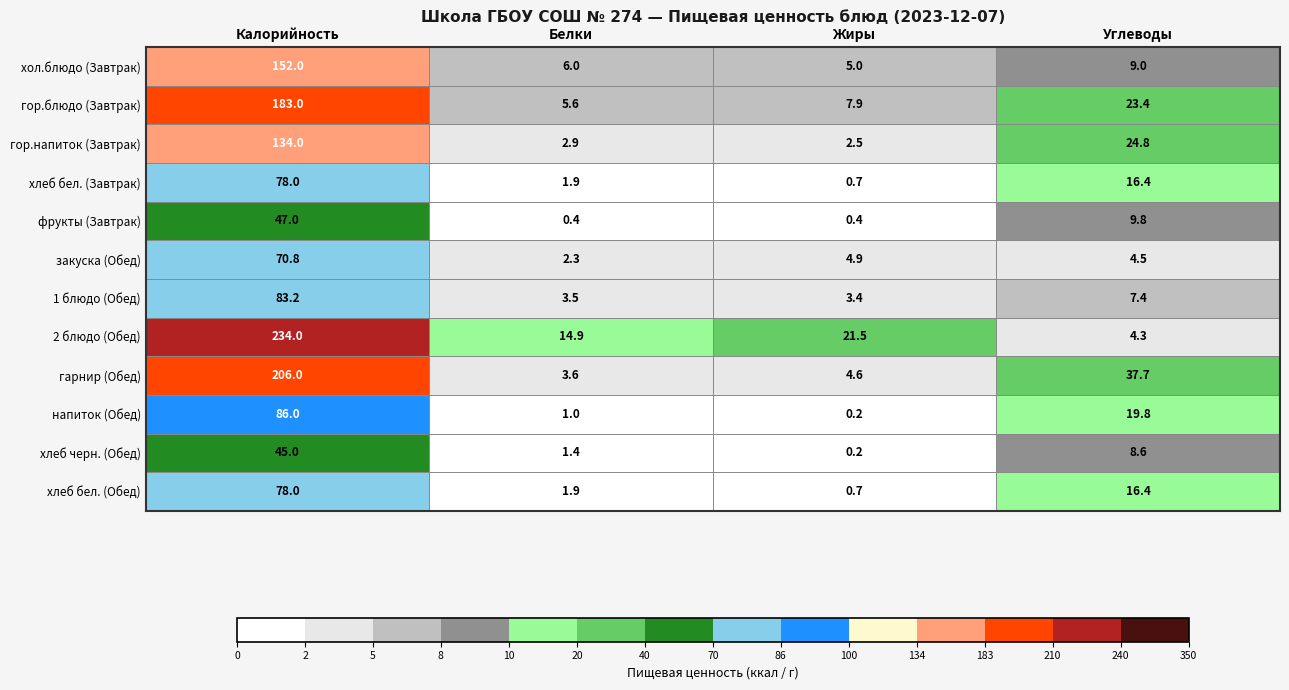

What is the spread (max minus min) of values at Белки?

14.5